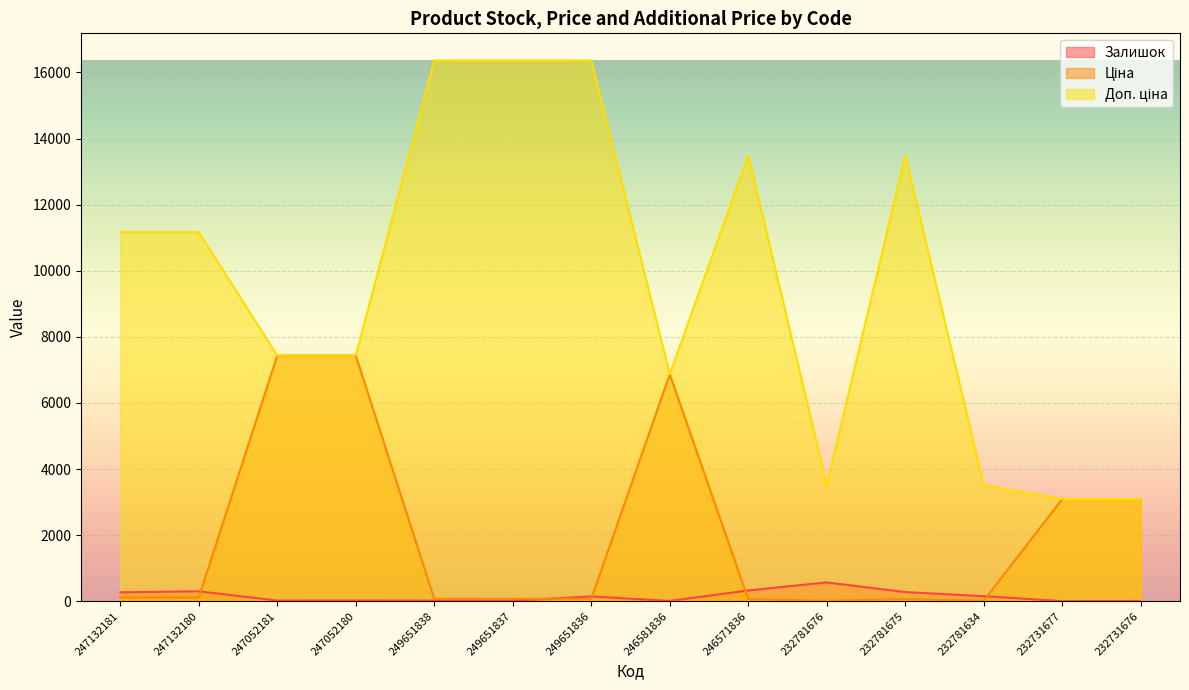

What are all the series names shown in the legend?

Залишок, Ціна, Доп. ціна